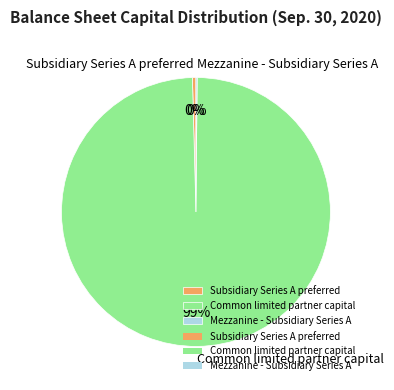

The Common limited partner capital slice represents 99% of the pie. True or false?

True